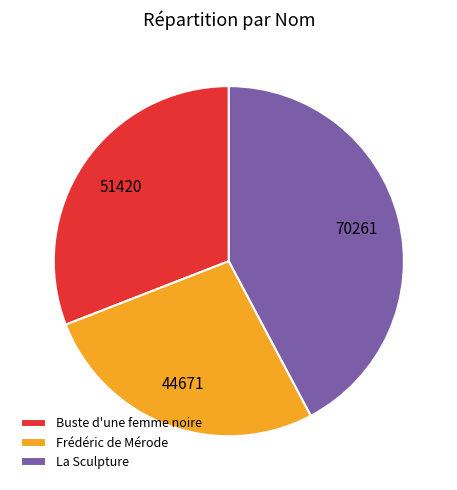

What is the smallest slice in the pie chart?

Frédéric de Mérode